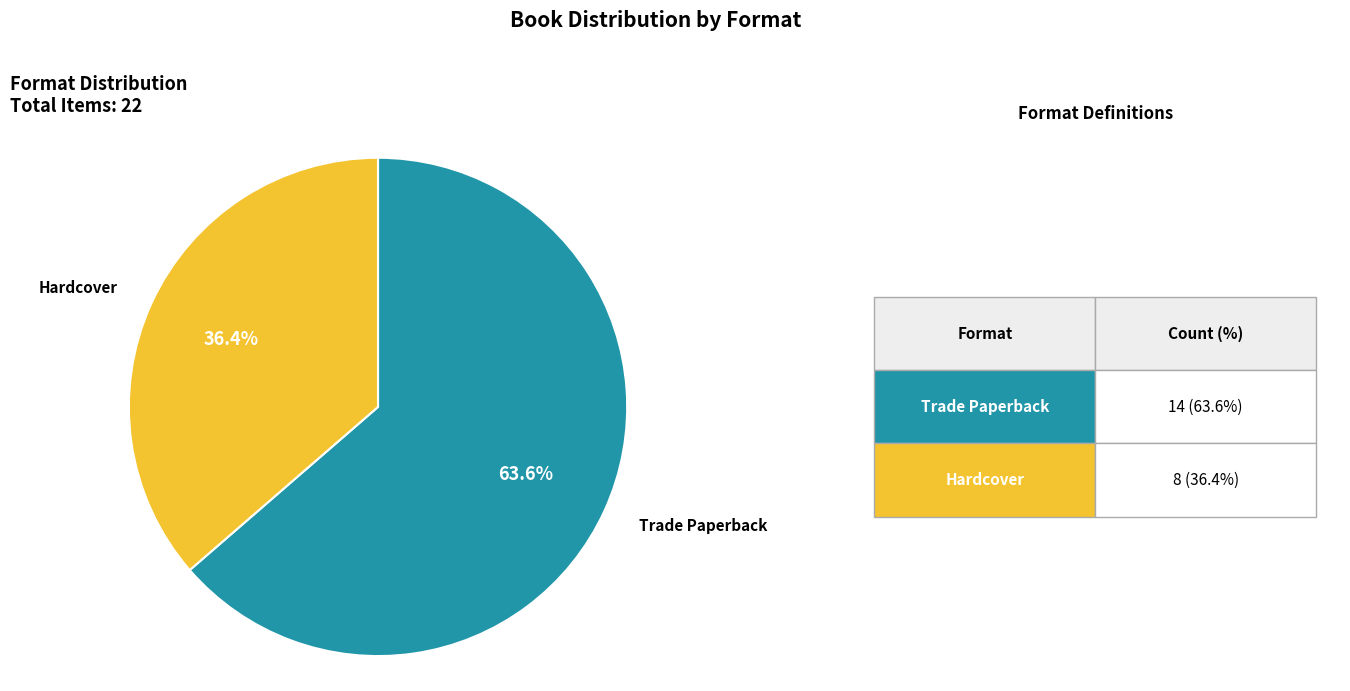

How many segments does this pie chart have?

2